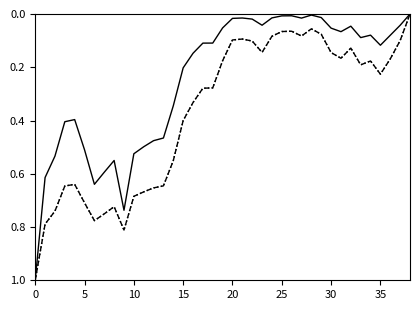

What is the greatest value displayed?

1.0